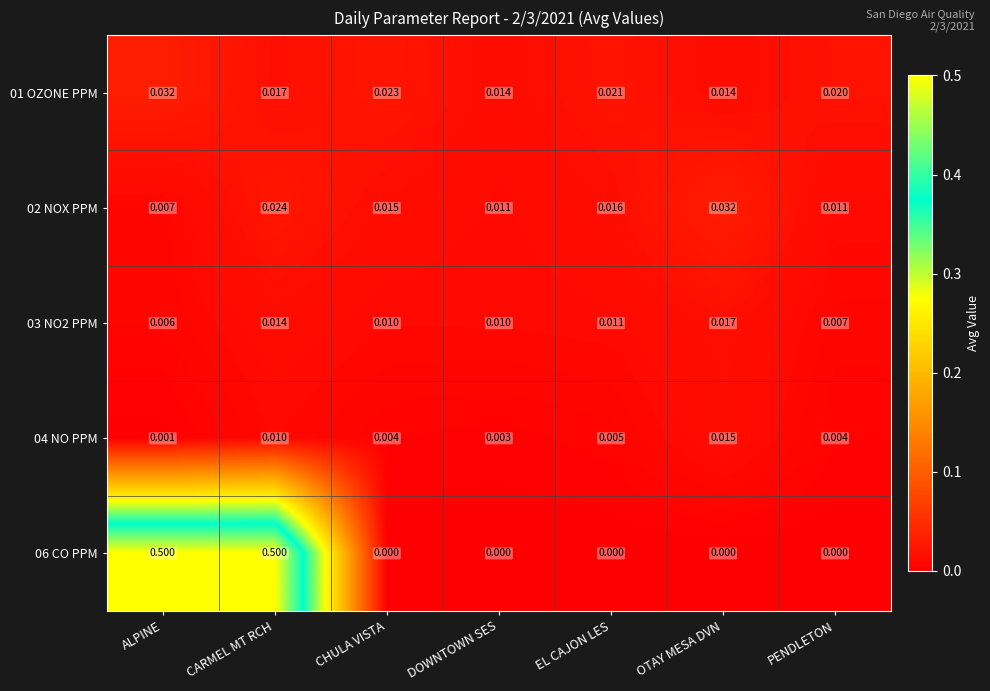

At DOWNTOWN SES, list the series in order from largest to smallest.

01 OZONE PPM, 02 NOX PPM, 03 NO2 PPM, 04 NO PPM, 06 CO PPM